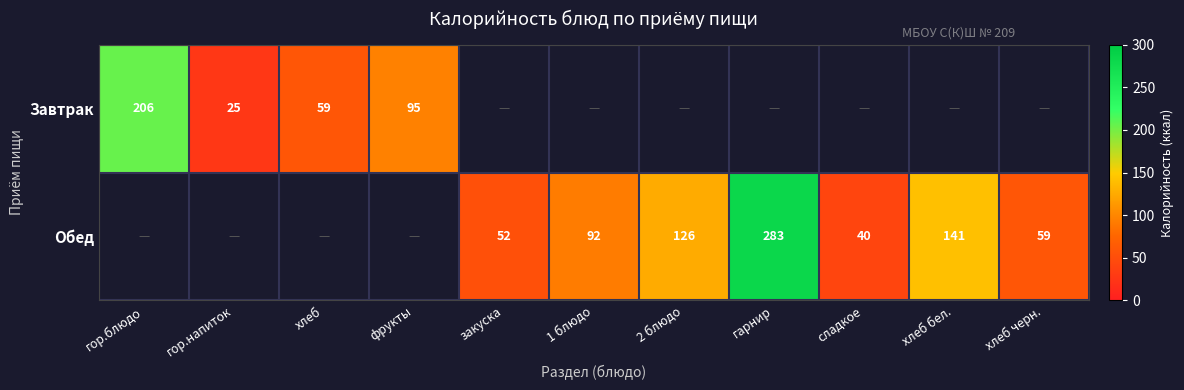

The Обед series shows 210 at хлеб бел.. True or false?

False